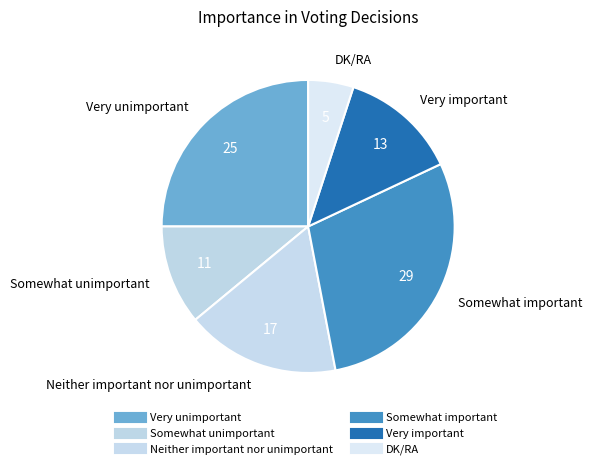

What is the change in value from Very unimportant to Very important?

-12